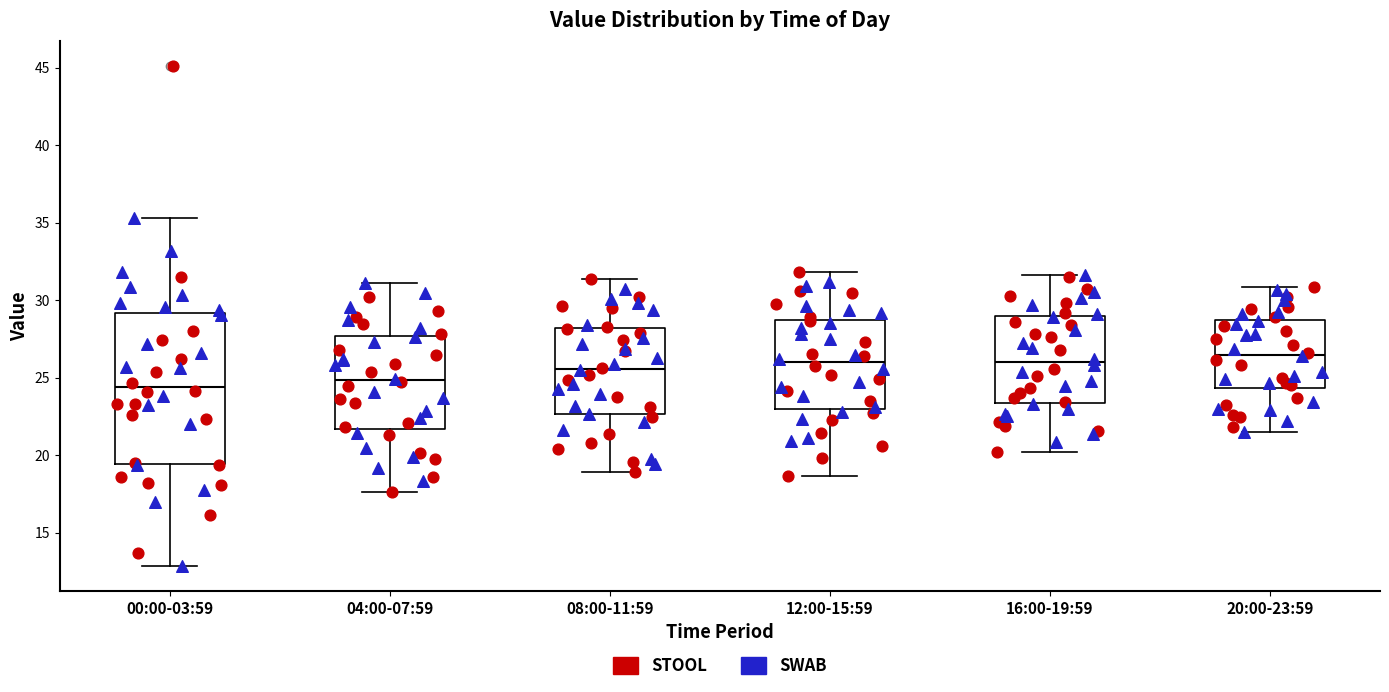

Where does the median line of the box for 16:00-19:59 sit on the y-axis? The values are not printed on the chart, so give them approximately, as read against the axis.

26.0